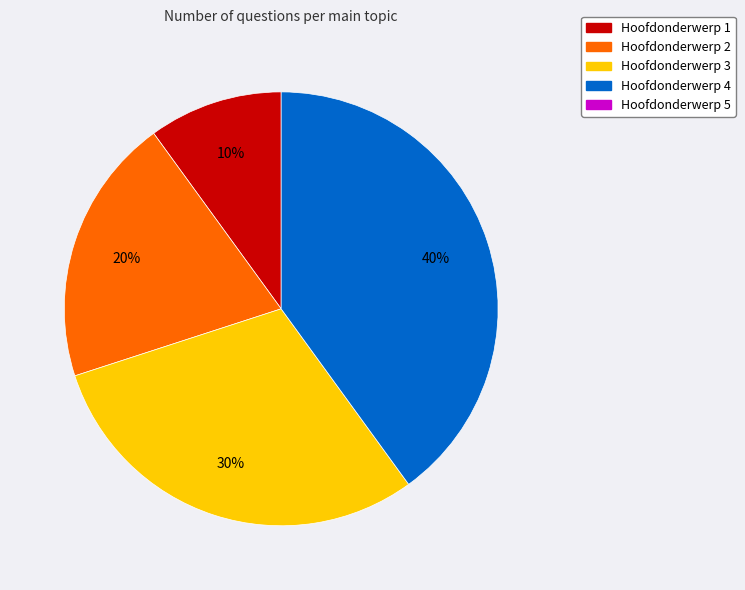

To the nearest percent, what is the difference between the largest and smallest slice percentages?

30%